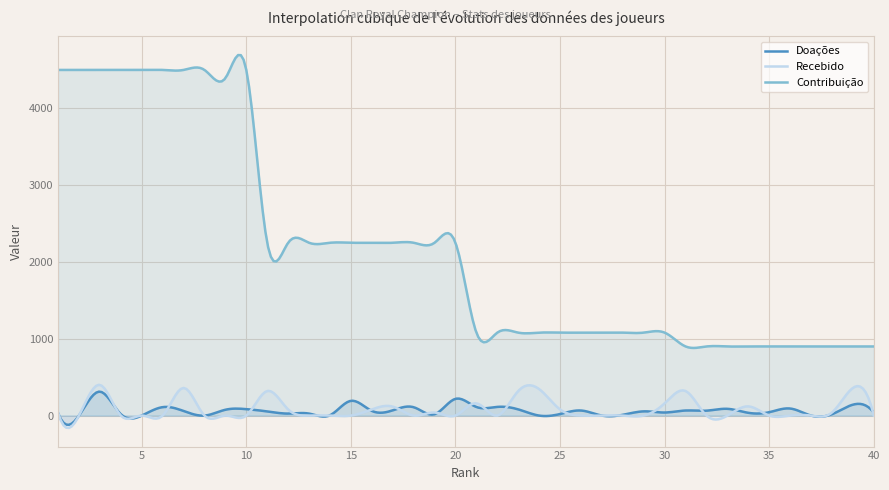

Reading right to left, list all the values displayed in this chart.

Doações: 39	142	18	0	92	44	36	88	64	66	40	55	10	0	66	20	0	81	113	112	218	18	109	68	61	192	4	26	26	54	84	76	0	60	110	0	18	312	0	33
Recebido: 0	360	40	0	0	0	120	0	0	320	160	0	0	0	0	80	345	320	0	160	0	40	0	117	80	0	0	0	80	320	0	0	0	360	0	0	0	400	0	40
Contribuição: 900	900	900	900	900	900	900	900	900	900	1080	1080	1080	1080	1080	1080	1080	1080	1080	1080	2250	2250	2250	2250	2250	2250	2250	2250	2250	2250	4500	4393	4500	4500	4500	4500	4500	4500	4500	4500